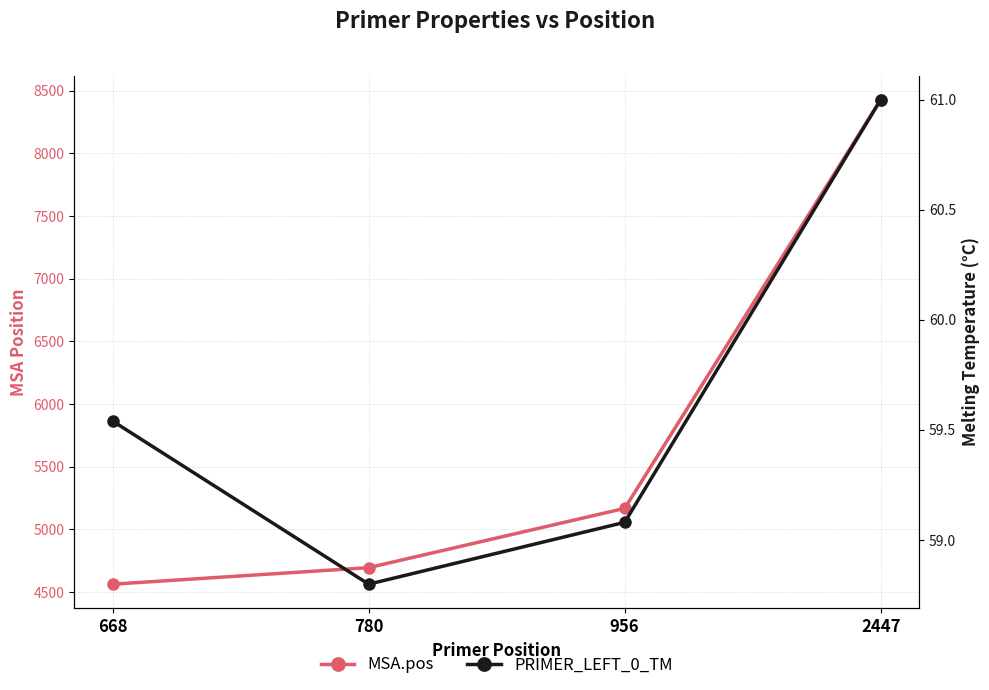

At 780, list the series in order from smallest to largest.

PRIMER_LEFT_0_TM, MSA.pos